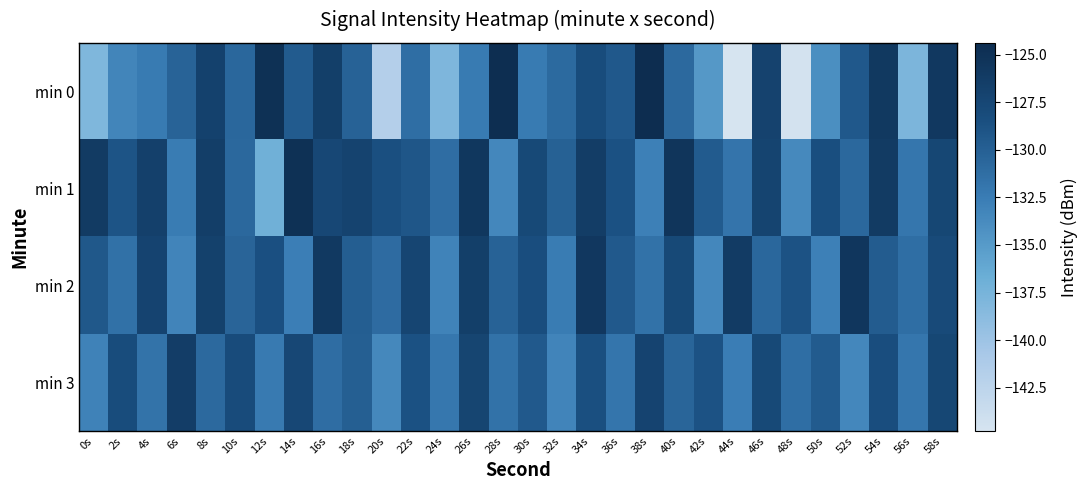

What is the greatest value displayed?

-124.4